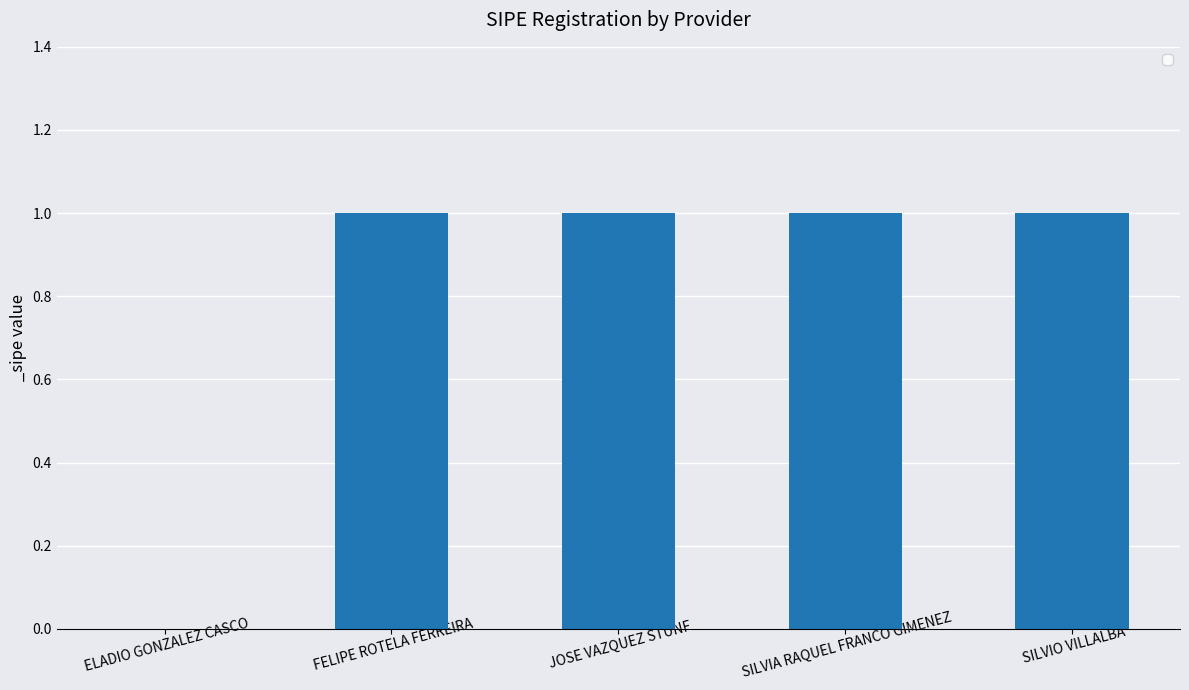

True or false: the data shows -1 at ELADIO GONZALEZ CASCO.

False